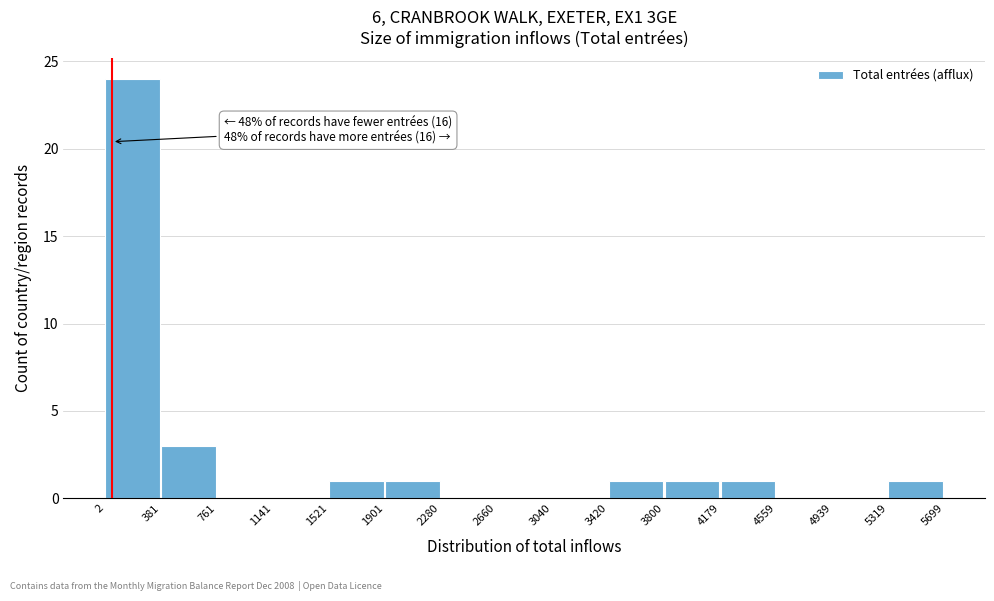

Over which range of the x-axis is the bar tallest?

2 to 381